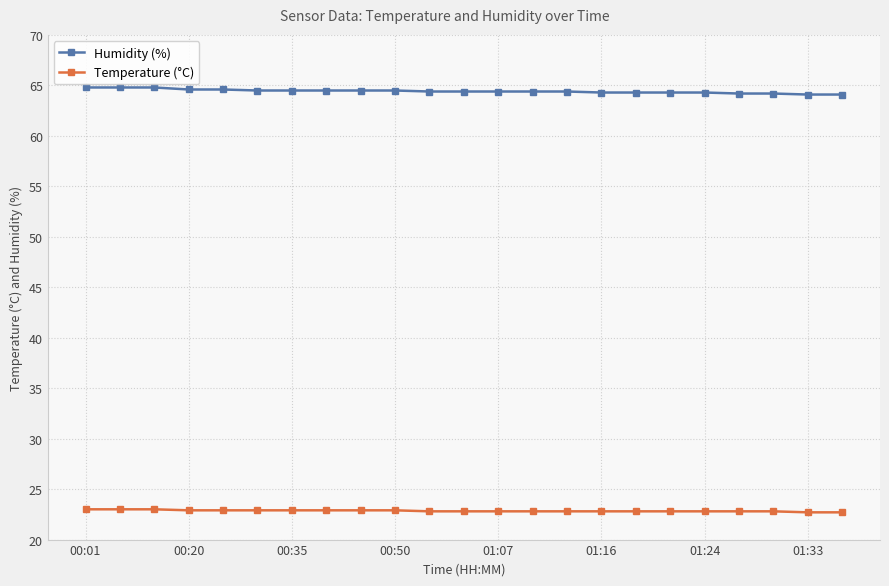

What is the minimum value shown in the chart?

22.7